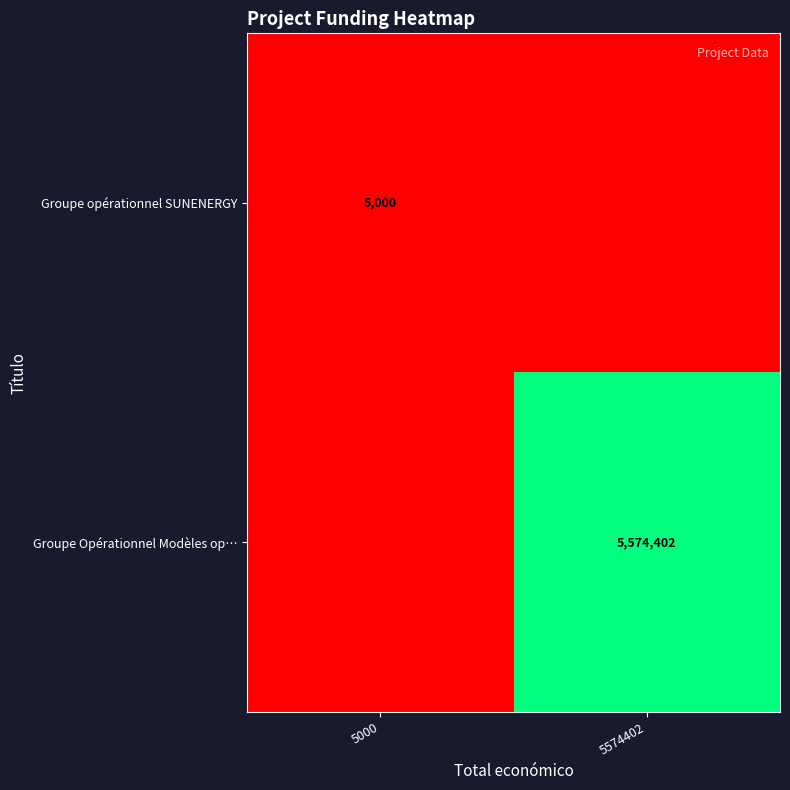

True or false: Groupe Opérationnel Modèles op… has a value of 8082719 at 5574402.

False